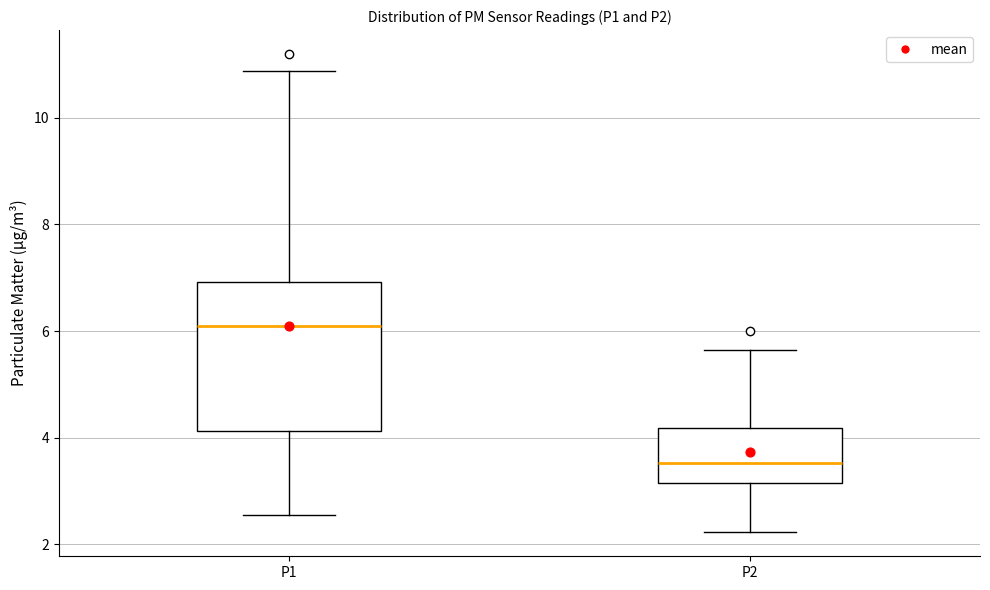

Reading left to right, read every box against the y-axis: the position of its median line, the range the box covers, and the ends of its whiskers. The values are not printed on the chart, so give them approximately, as read against the axis.

P1: median 6.0, box 4.2 to 7.0, whiskers 2.6 to 10.8
P2: median 3.6, box 3.2 to 4.2, whiskers 2.2 to 5.6